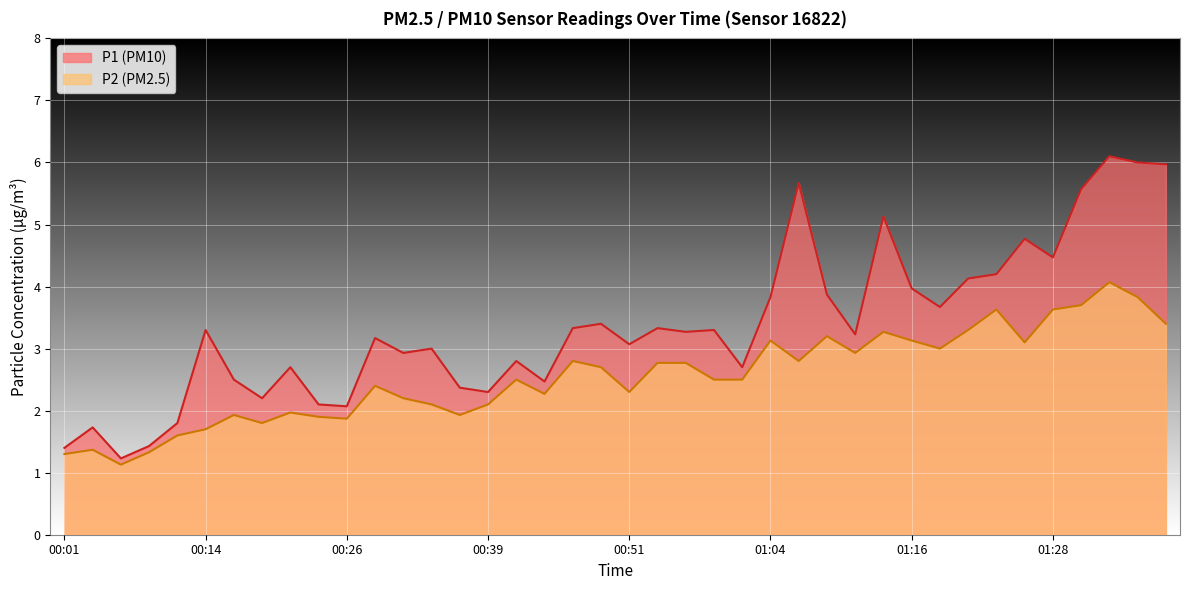

True or false: P1 and P2 cross at least once.

False